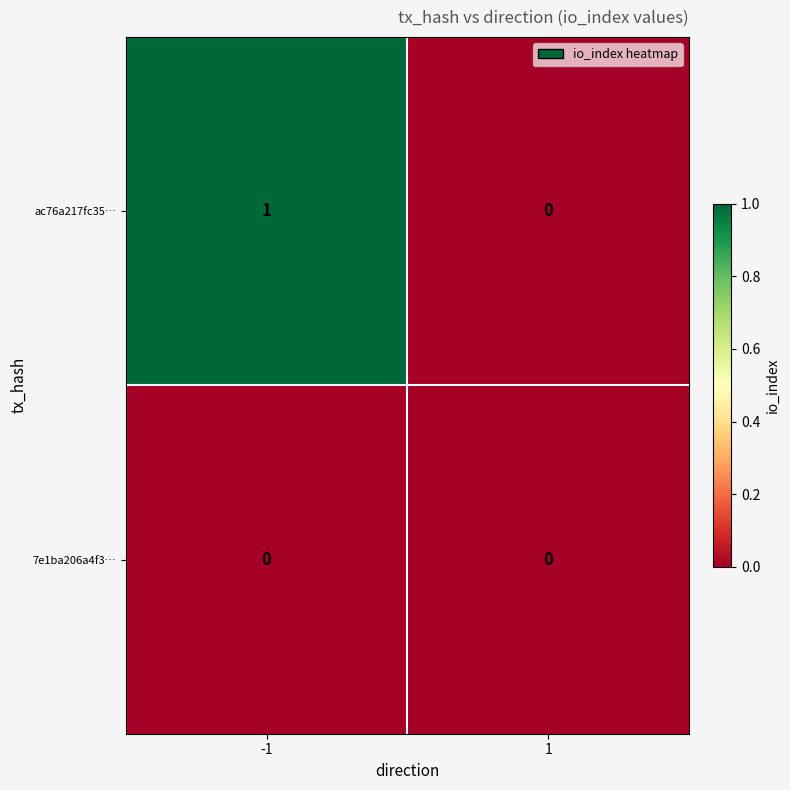

The ac76a217fc35… series shows 0 at -1. True or false?

False